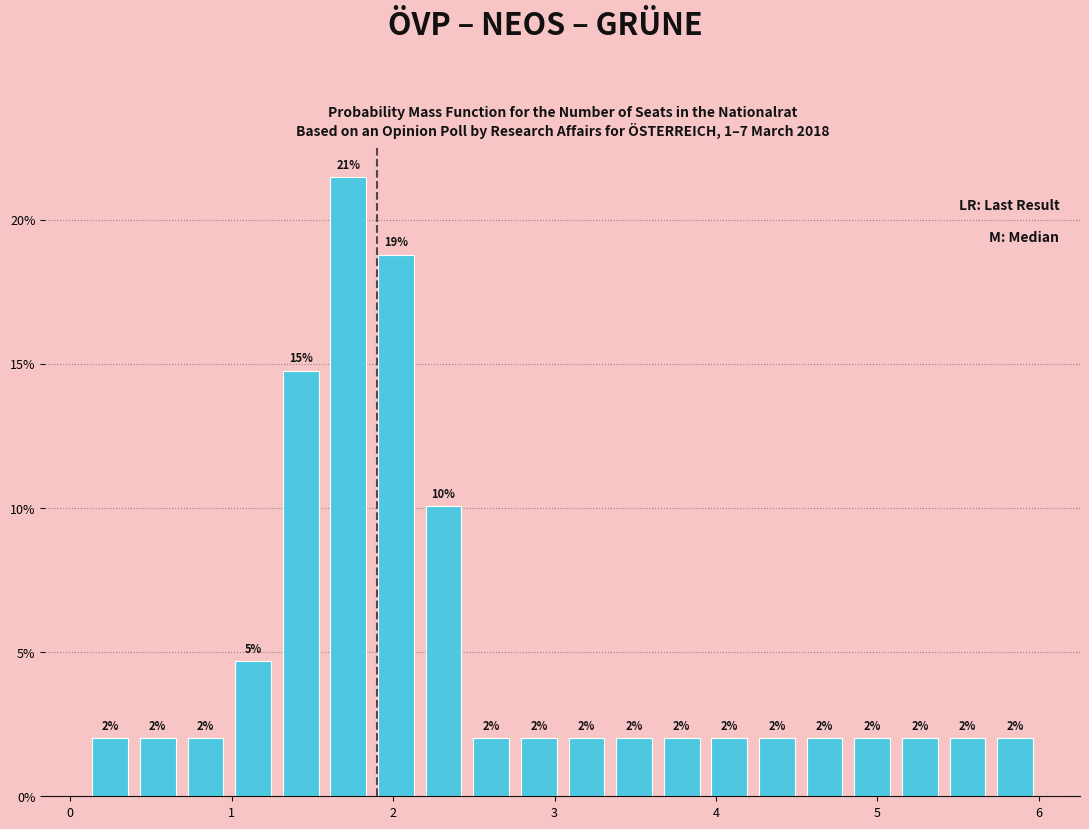

Around what value on the x-axis is the tallest bar? Give the approximate position of its centre, as read against the axis.

1.7